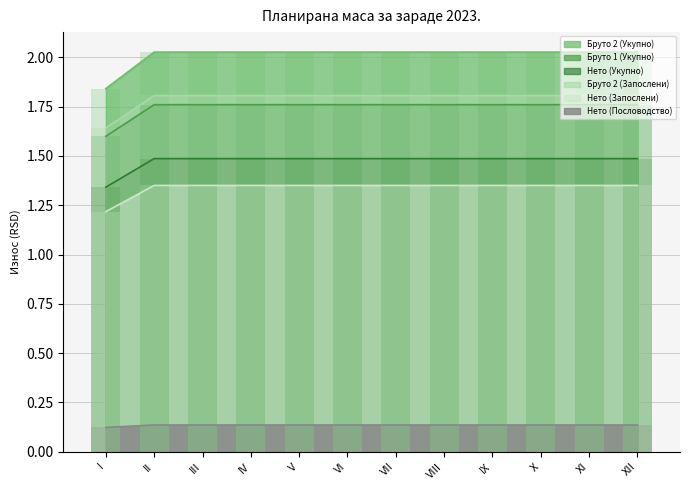

At which label does Бруто 2 (Укупно) first exceed 2?

II